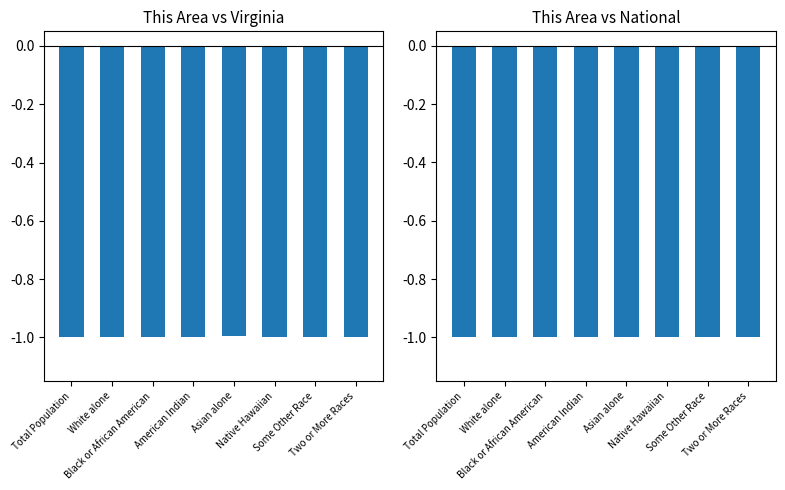

Reading left to right, what are all the values shown in this chart?

This Area vs Virginia: Total Population=-1.0	White alone=-1.0	Black or African American=-1.0	American Indian=-1.0	Asian alone=-1.0	Native Hawaiian=-1.0	Some Other Race=-1.0	Two or More Races=-1.0
This Area vs National: Total Population=-1.0	White alone=-1.0	Black or African American=-1.0	American Indian=-1.0	Asian alone=-1.0	Native Hawaiian=-1.0	Some Other Race=-1.0	Two or More Races=-1.0